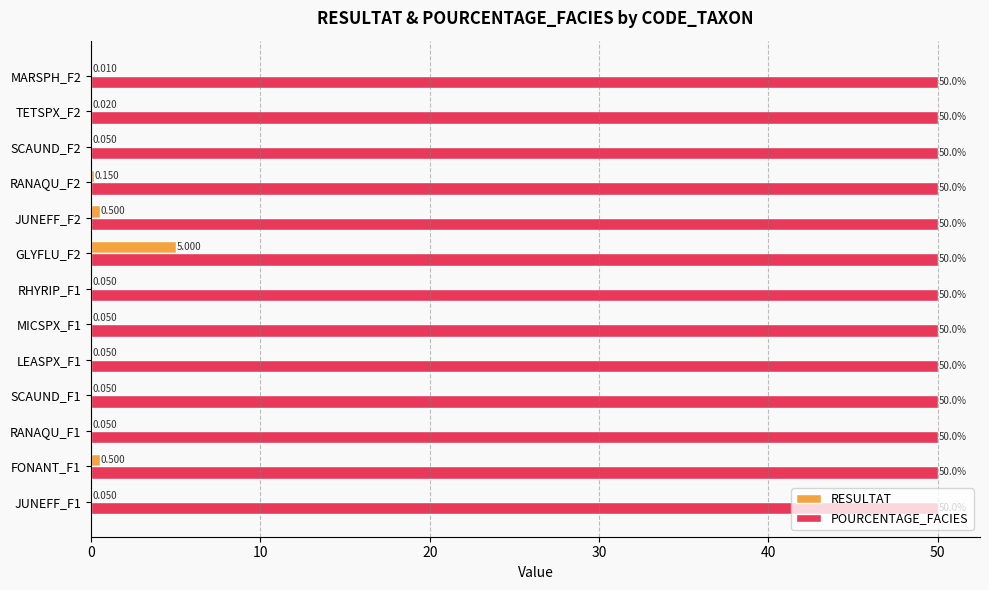

Between JUNEFF_F1 and MARSPH_F2, which series saw the biggest shift?

RESULTAT